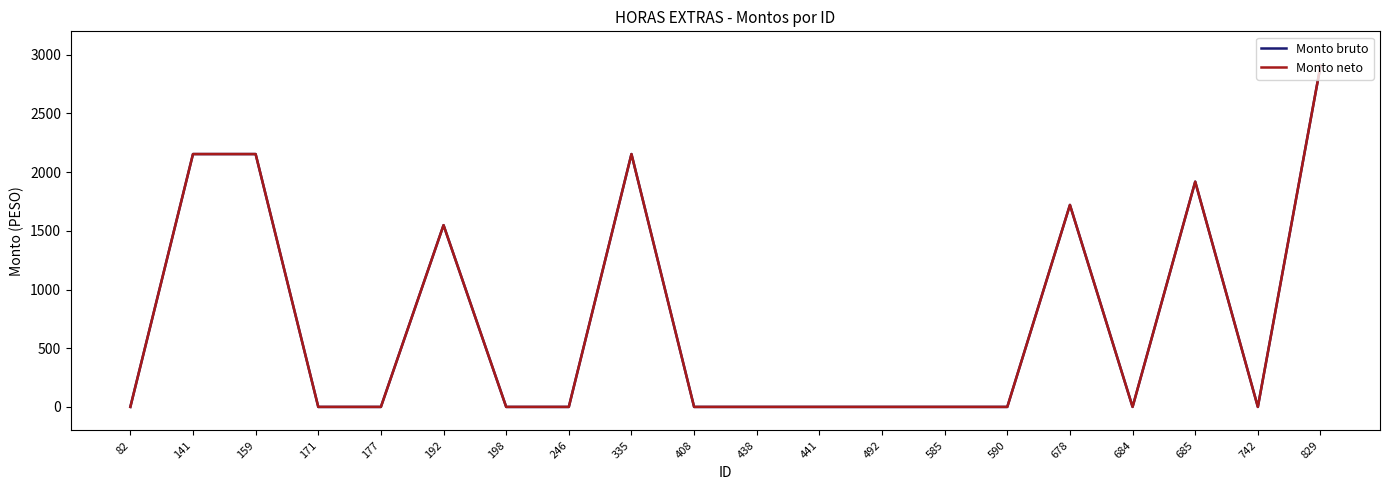

Does the chart display data point markers on the line(s)?

No